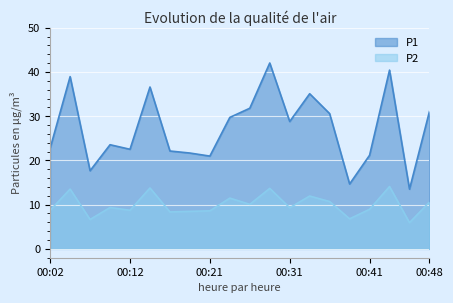

What is the minimum value shown in the chart?

5.9